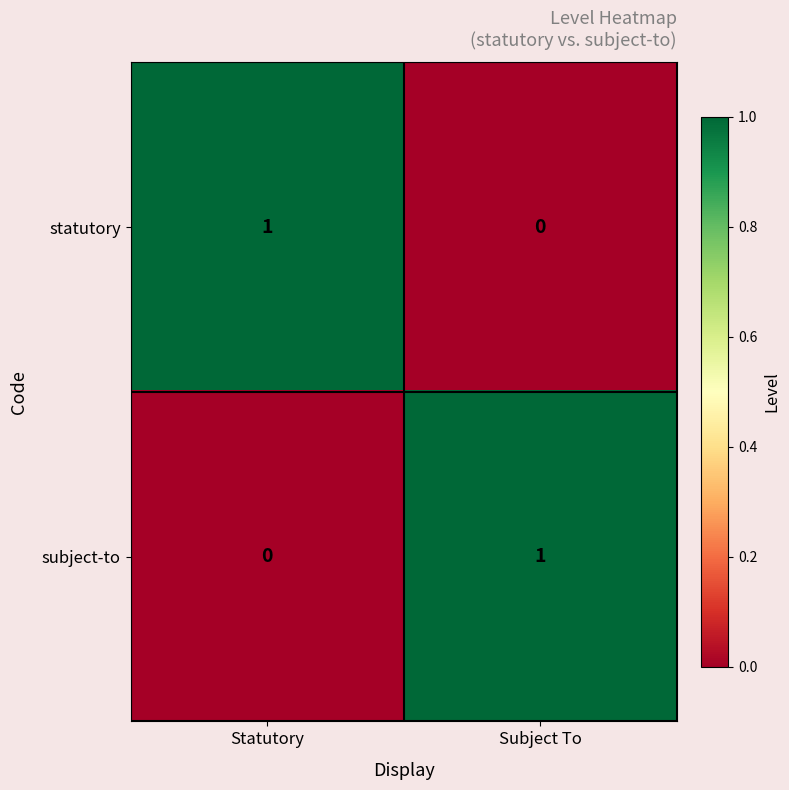

How many positive values does the subject-to series have?

1